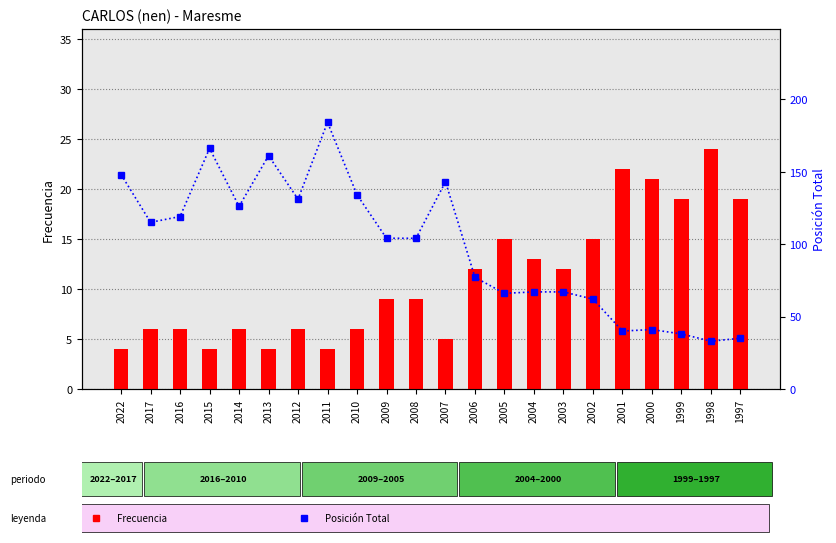

What is the value of the Posicion Total bar at the 20th from the left?

38